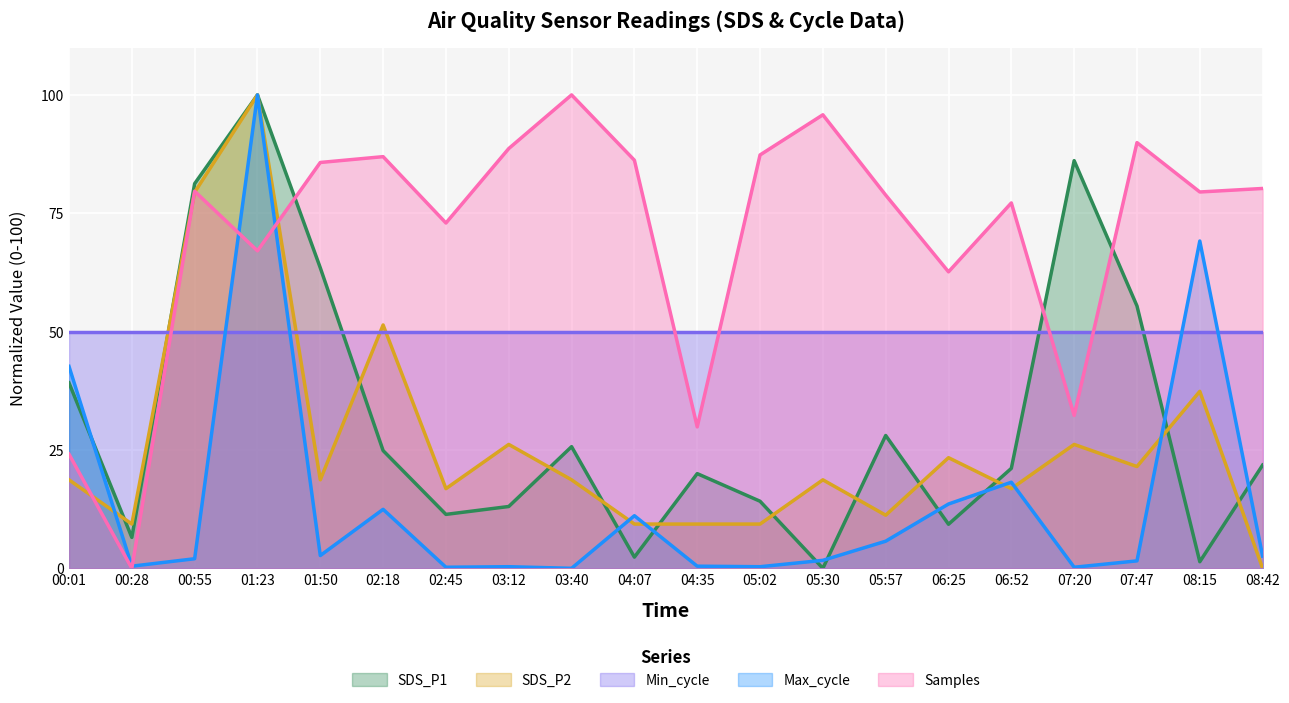

At which category does the chart reach its minimum across all series?

05:30